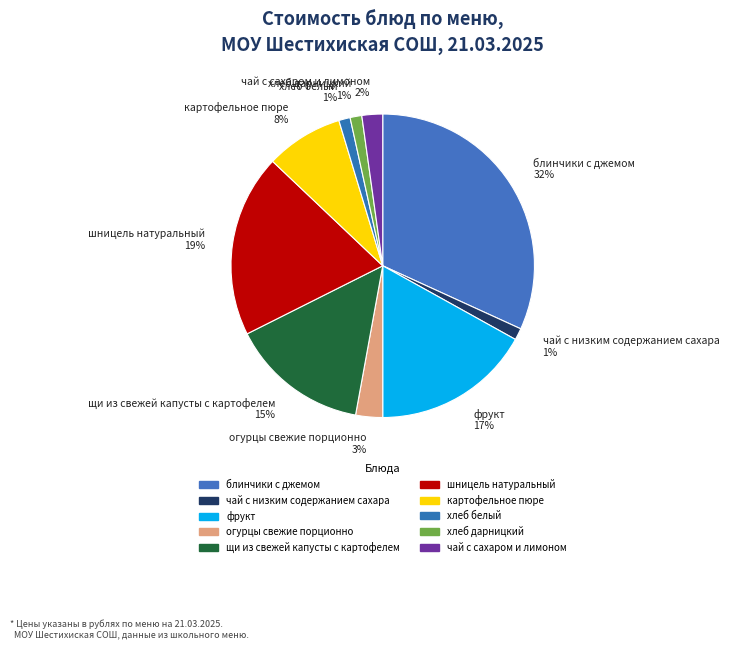

Count the number of slices in the pie.

10